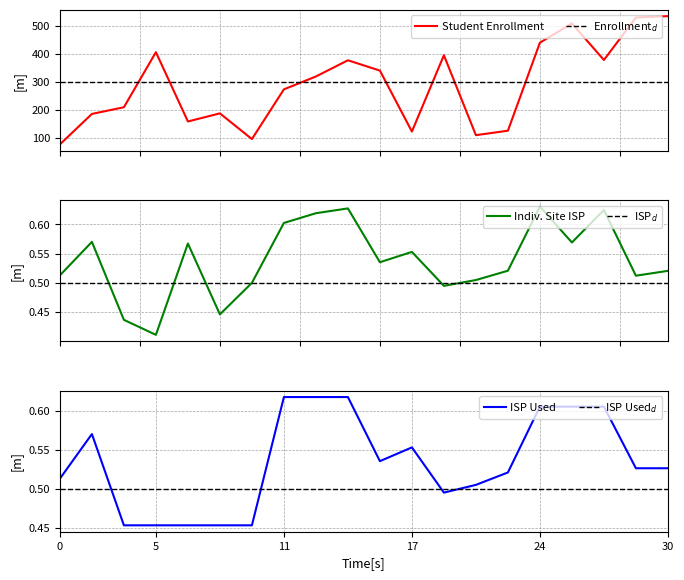

In Student Enrollment, how many points are lower than both neighbors (excluding endpoints)?

5